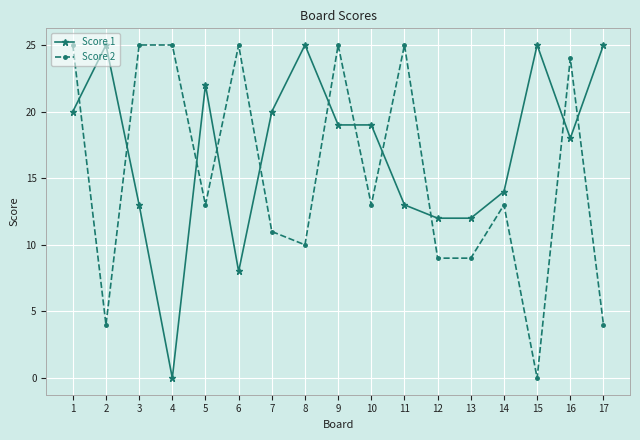

Count the number of categories in the chart.

17